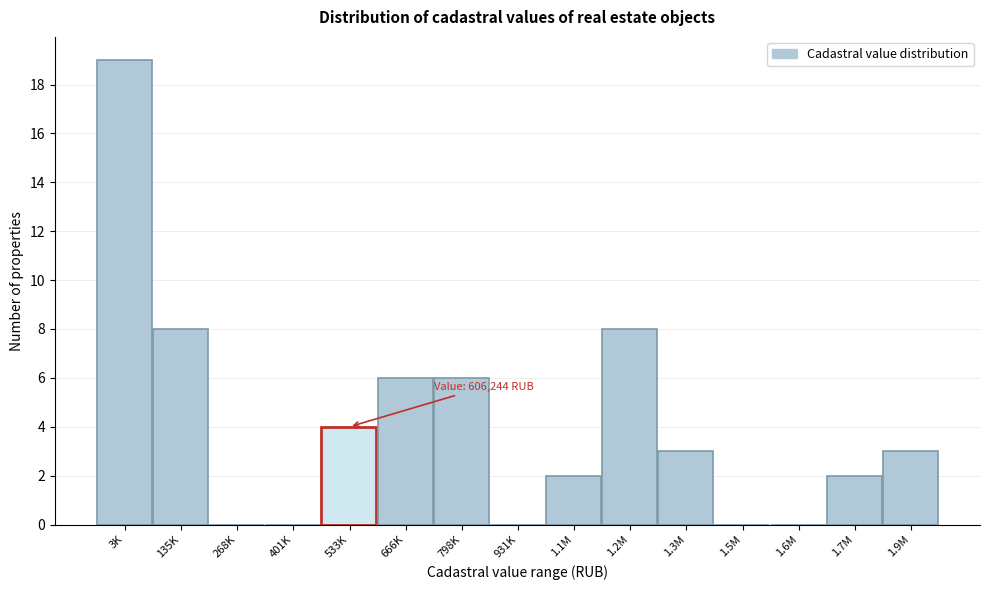

Reading right to left, list all the values displayed in this chart.

1.9M=3	1.7M=2	1.6M=0	1.5M=0	1.3M=3	1.2M=8	1.1M=2	931K=0	798K=6	666K=6	533K=4	401K=0	268K=0	135K=8	3K=19